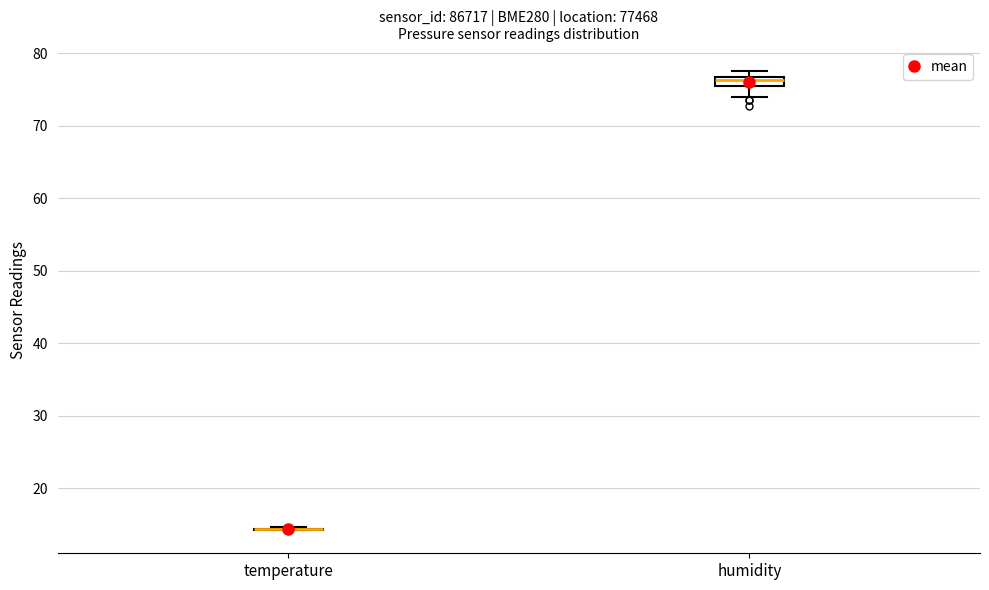

Which box is the tallest, from its lower edge to its upper edge?

humidity